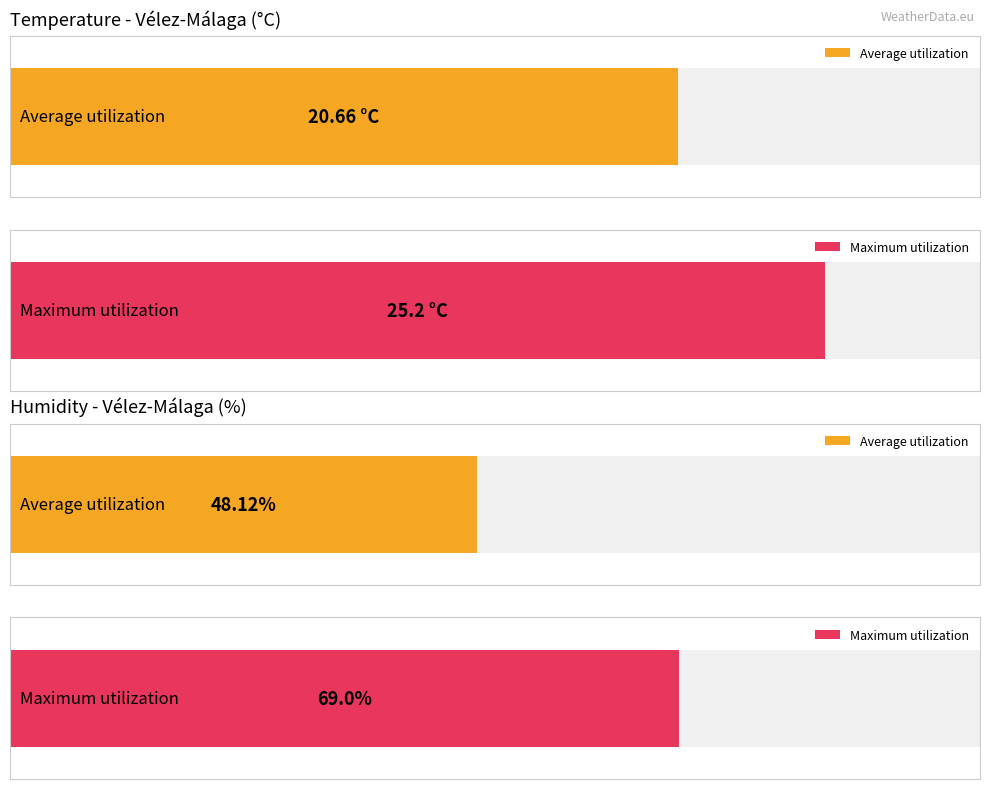

What is the greatest value displayed?

69.0